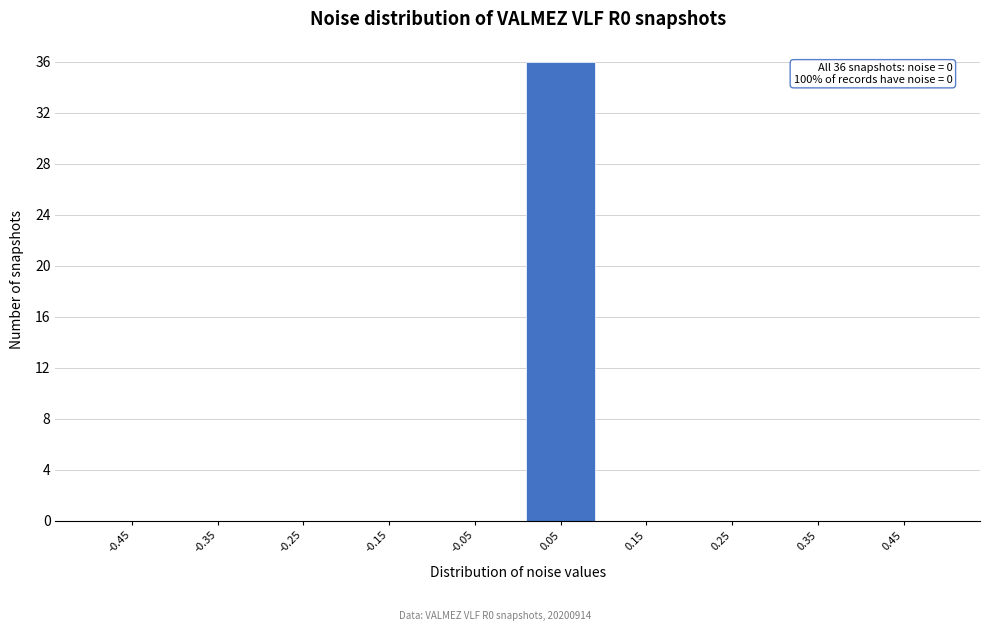

Reading left to right, list all the values displayed in this chart.

-0.45=0	-0.35=0	-0.25=0	-0.15=0	-0.05=0	0.05=36	0.15=0	0.25=0	0.35=0	0.45=0